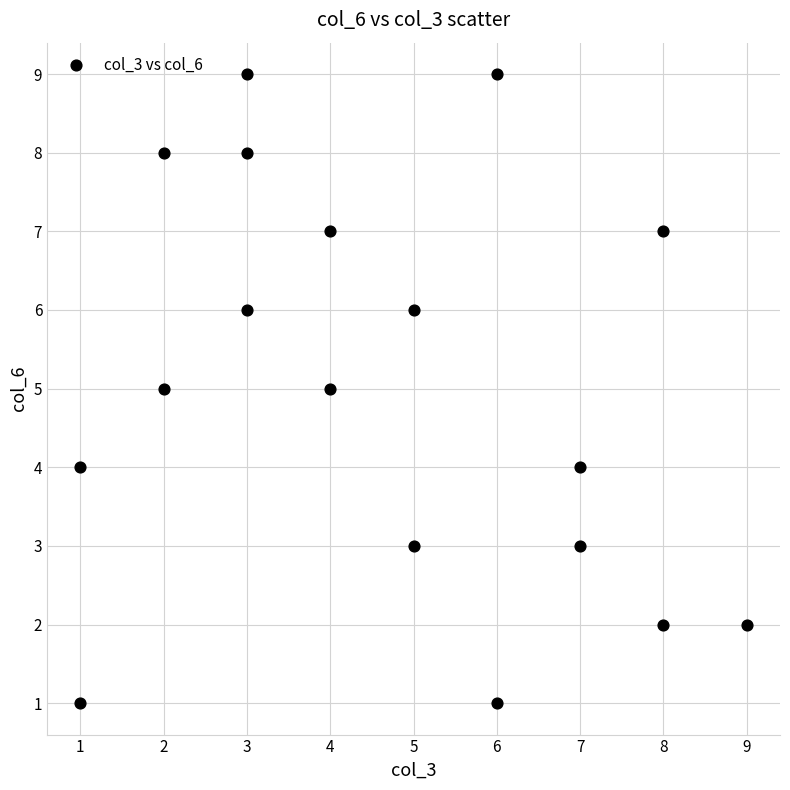

What is the range of Y values (max minus min)?

8